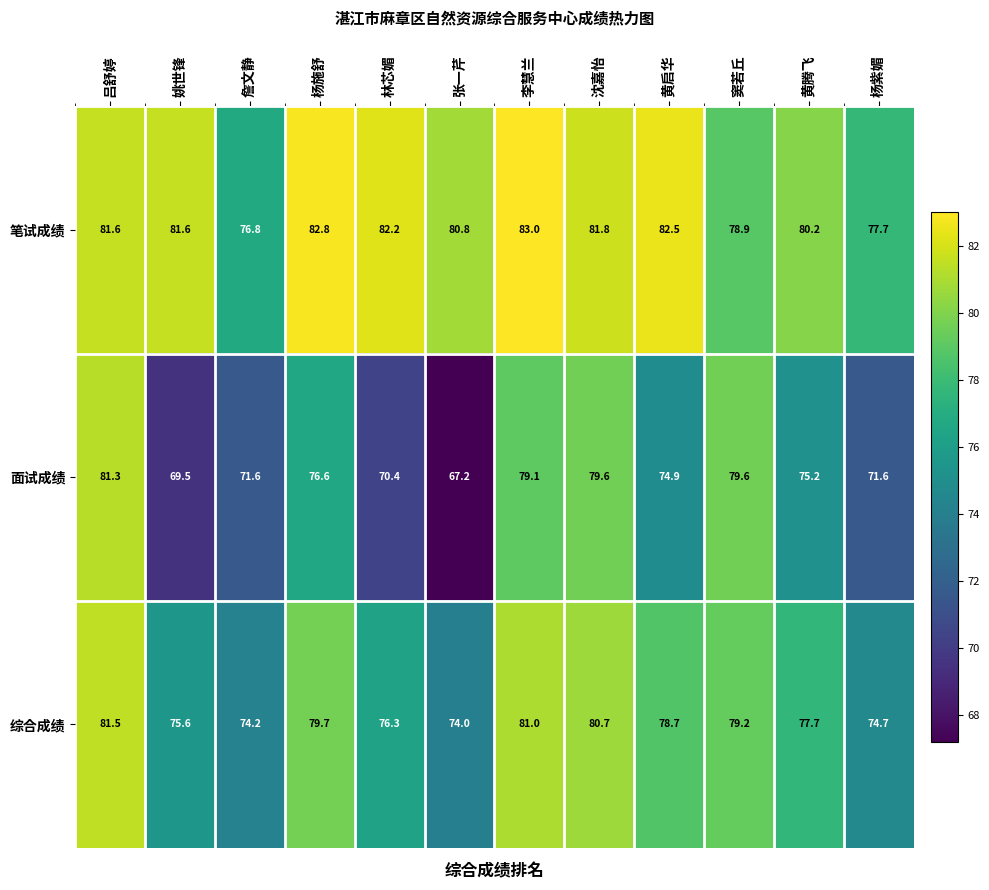

Rank the series at 姚世锋 from lowest to highest value.

面试成绩, 综合成绩, 笔试成绩